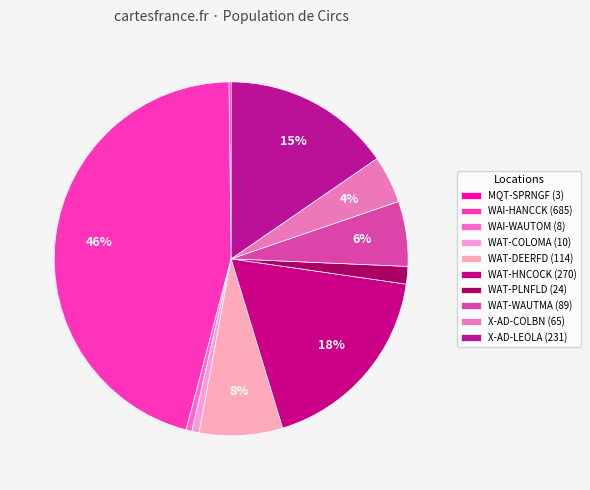

To the nearest percent, what portion does WAI-WAUTOM represent?

1%